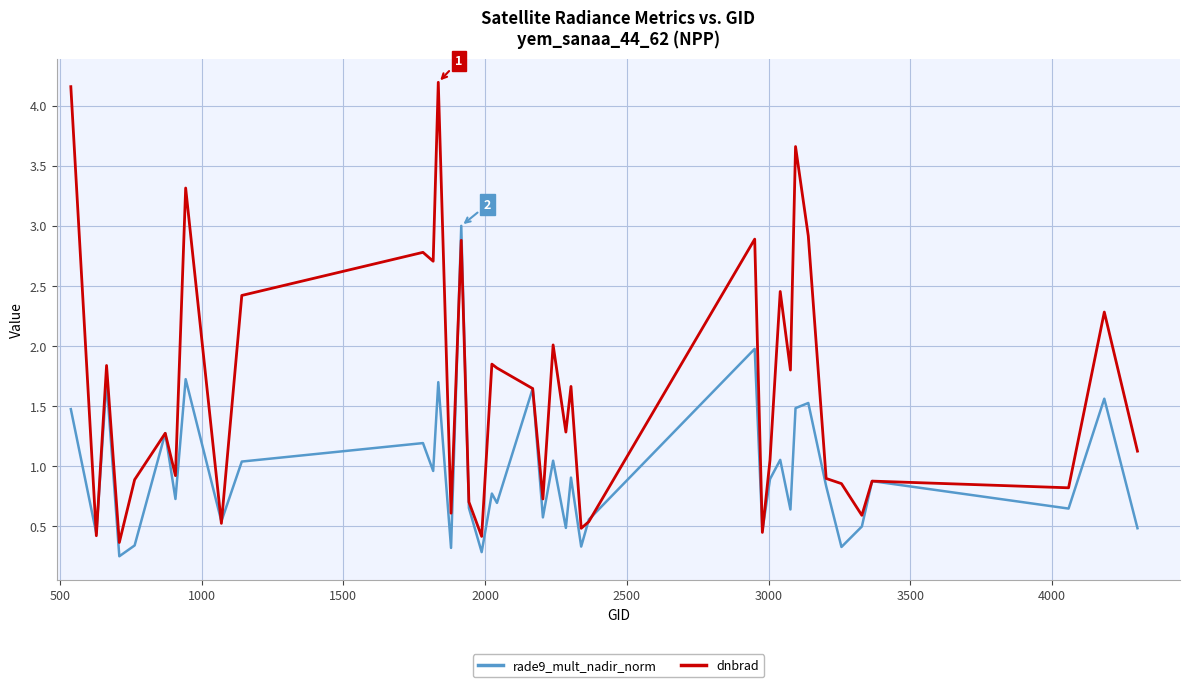

Rank the series by their maximum value, from lowest to highest.

rade9_mult_nadir_norm, dnbrad